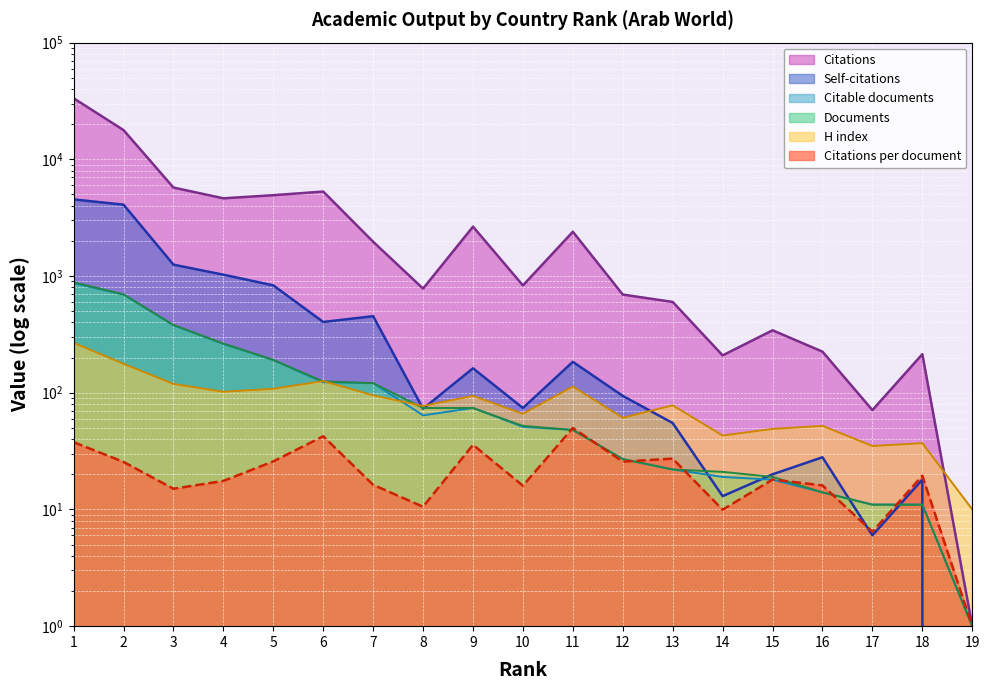

The value of Citations at 14 is 209.0. True or false?

True